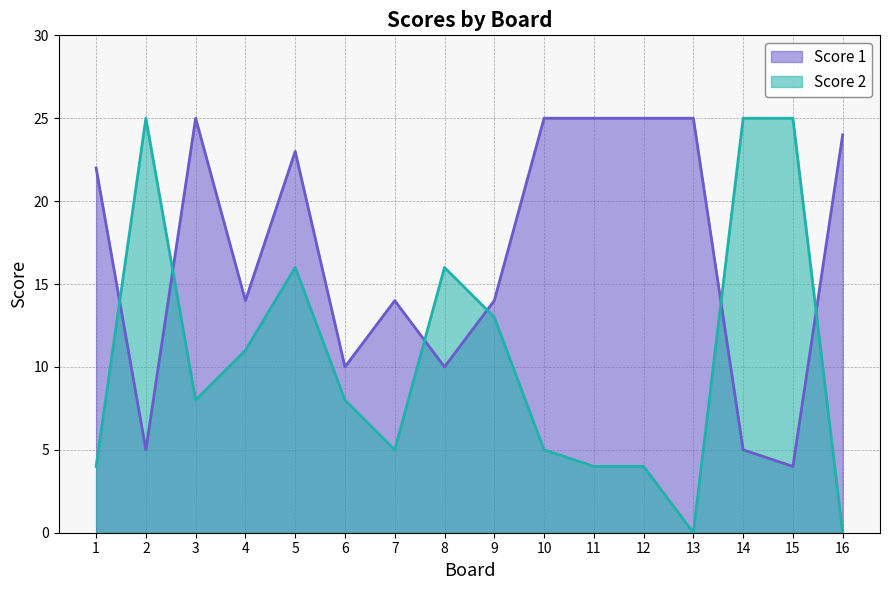

At which category does Score 2 reach its first local valley?

3